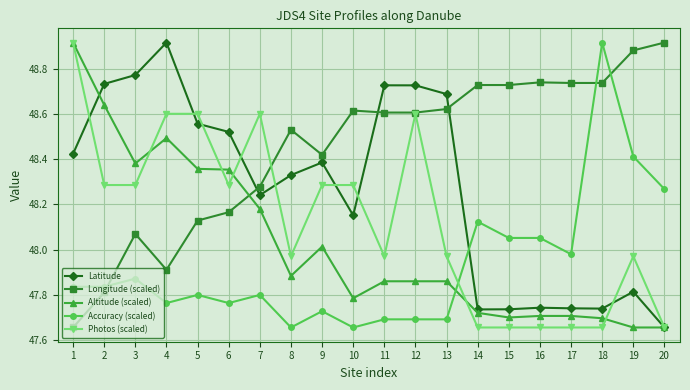

Where do Altitude (scaled) and Longitude (scaled) first cross each other?

6 and 7